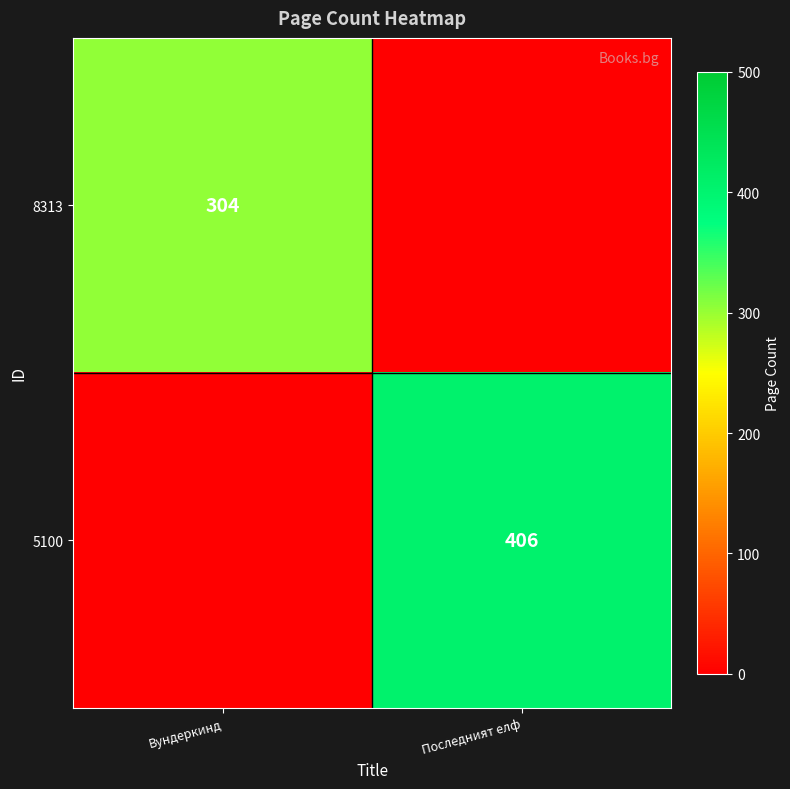

The value of 5100 at Последният елф is 406. True or false?

True